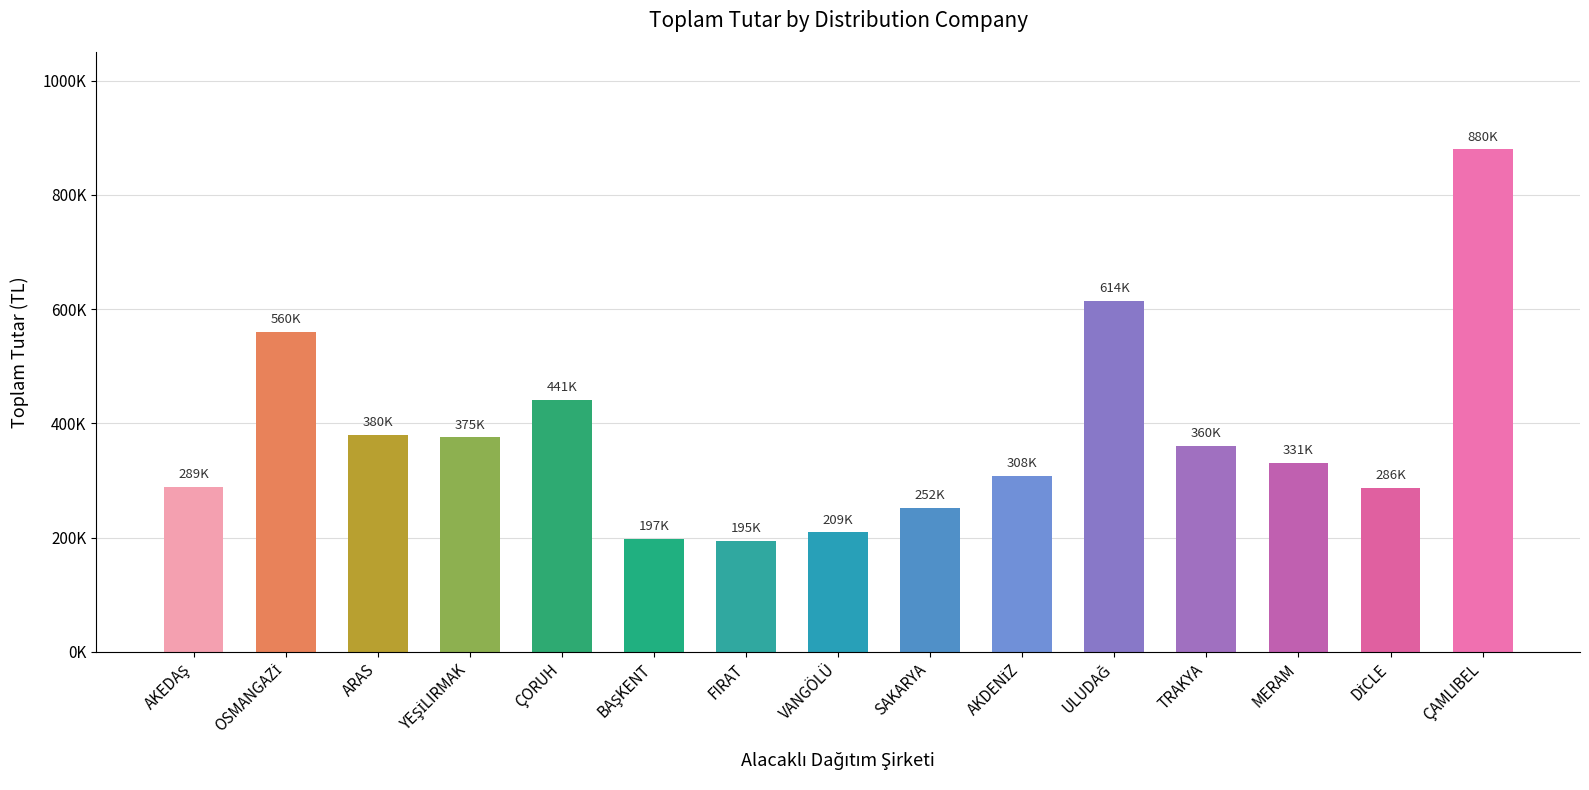

What is the sum of the values at YEŞİLIRMAK and AKEDAŞ?

664406.4